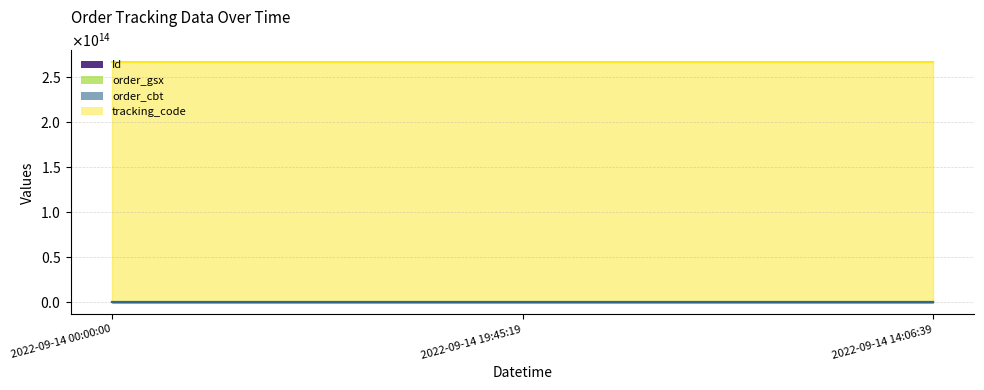

What is the sum of all Id values?

209607066